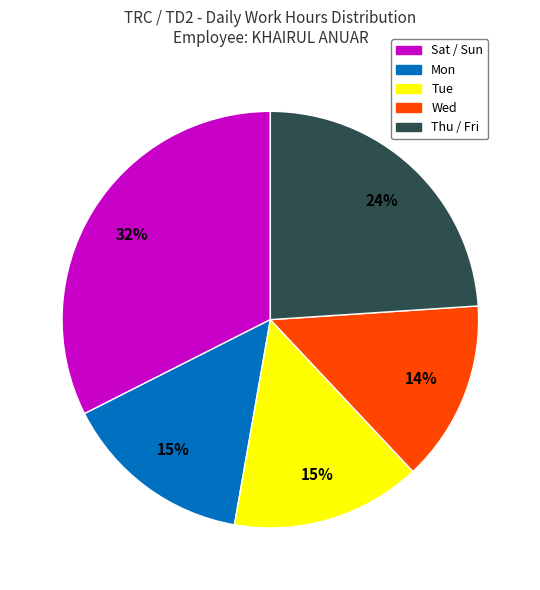

To the nearest percent, what is the average slice percentage?

20%